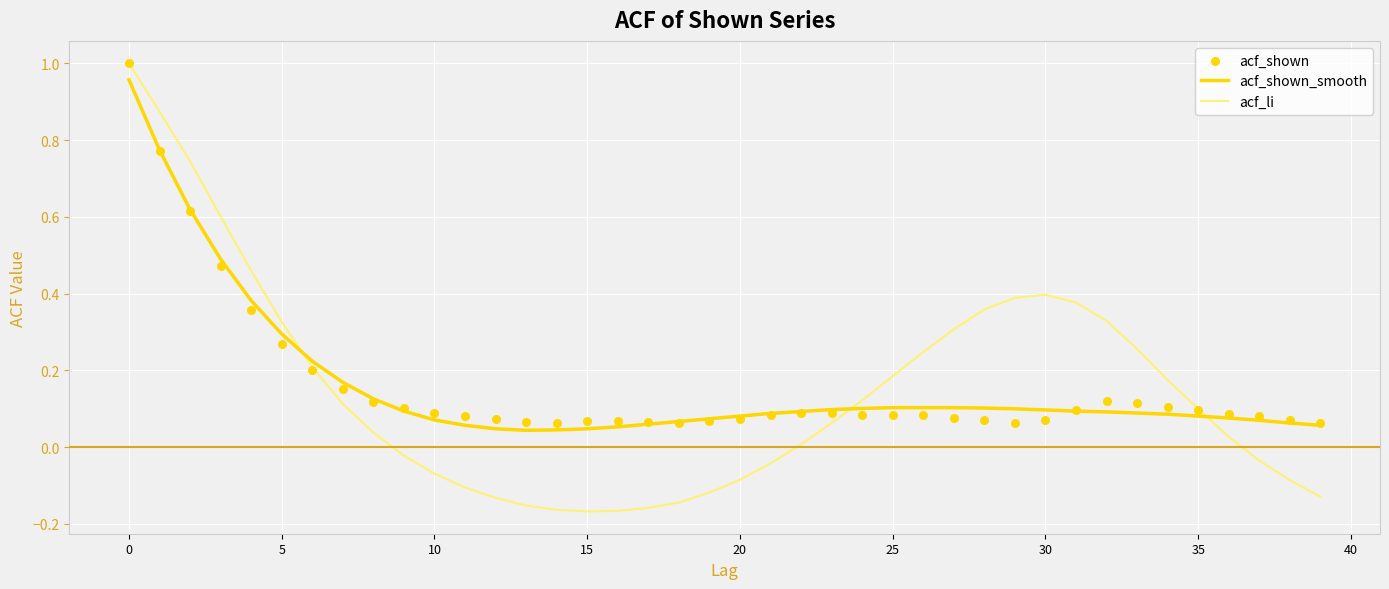

What are all the series names shown in the legend?

acf_shown_smooth, acf_li, acf_shown